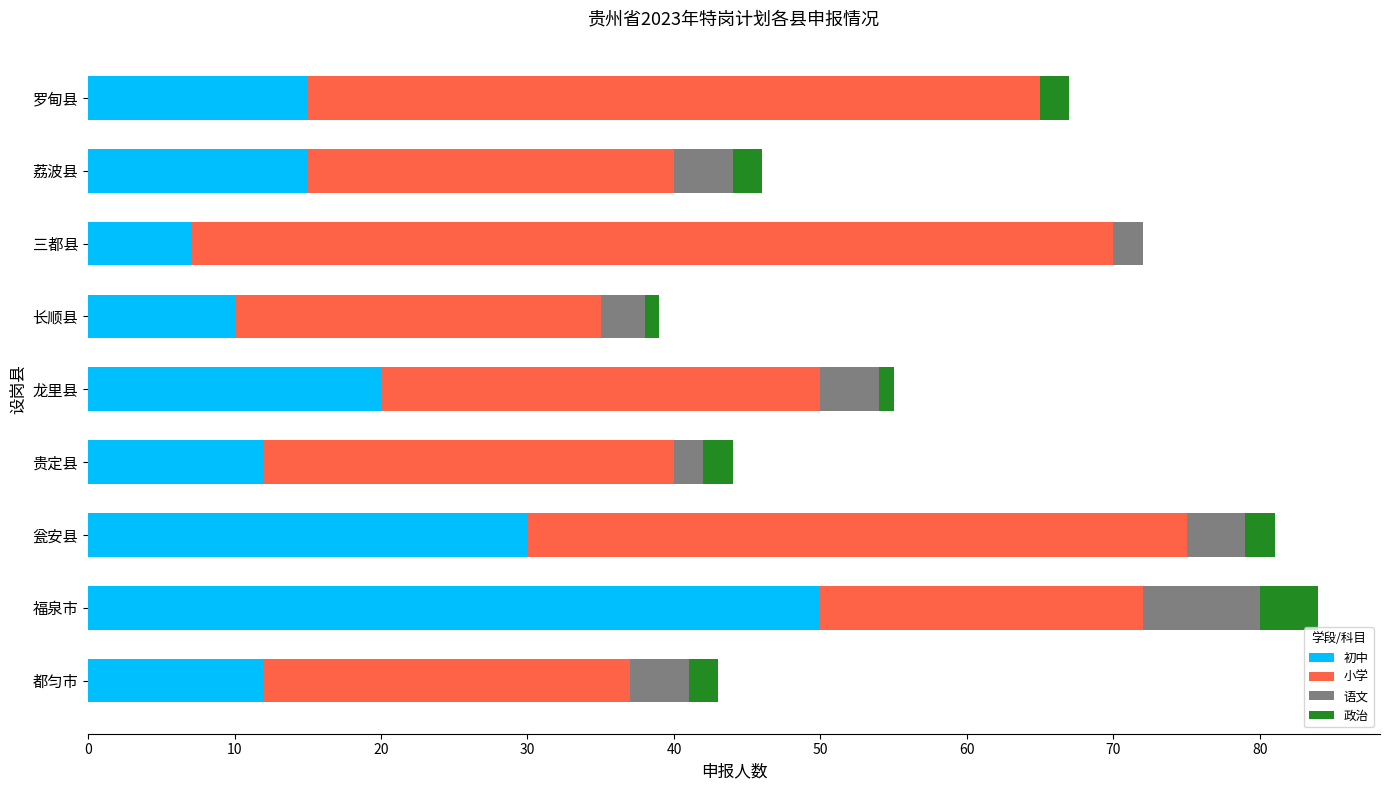

Count the number of data series in this chart.

4